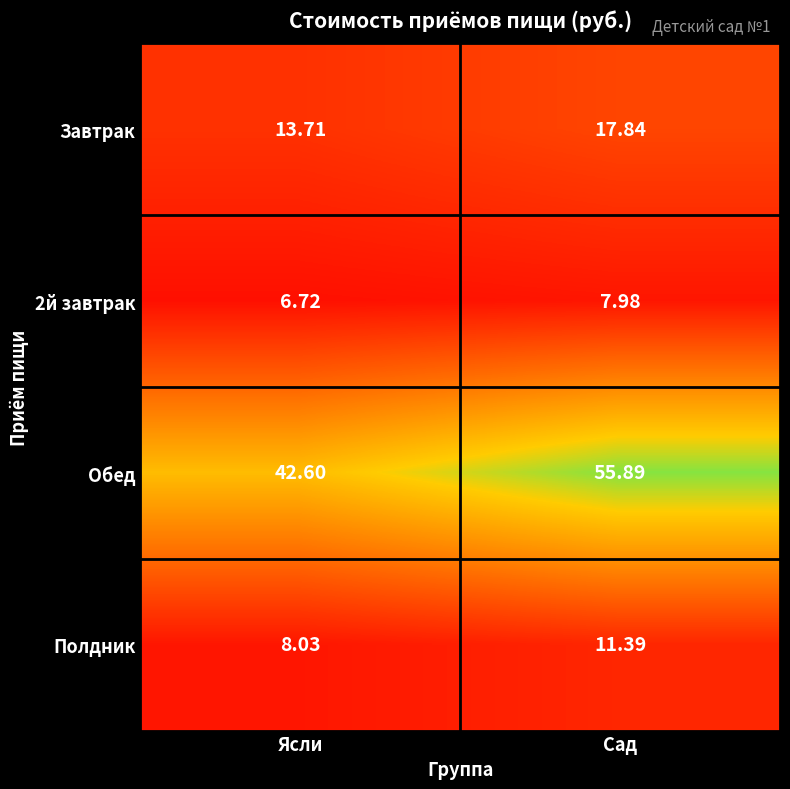

What is the total value across all series at Ясли?

71.1